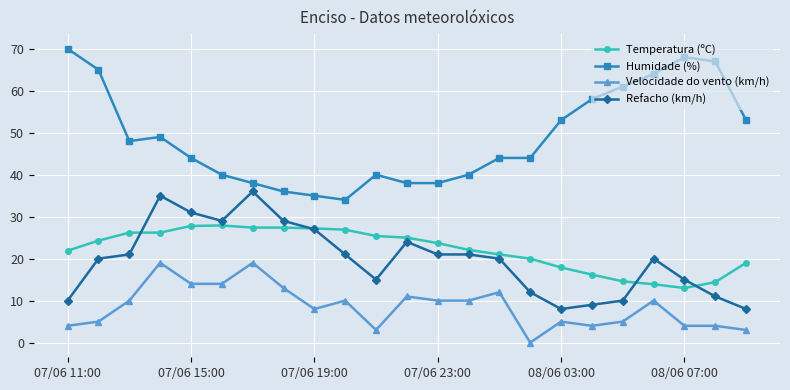

Which series has the largest total across all categories?

Humidade (%)